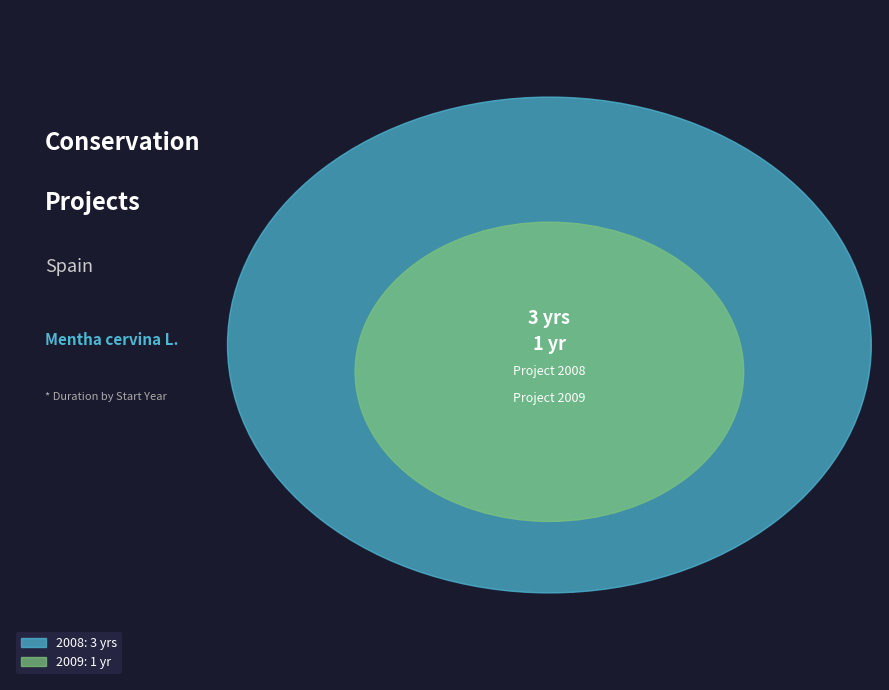

Which has a higher value, 2008 or 2009?

2008